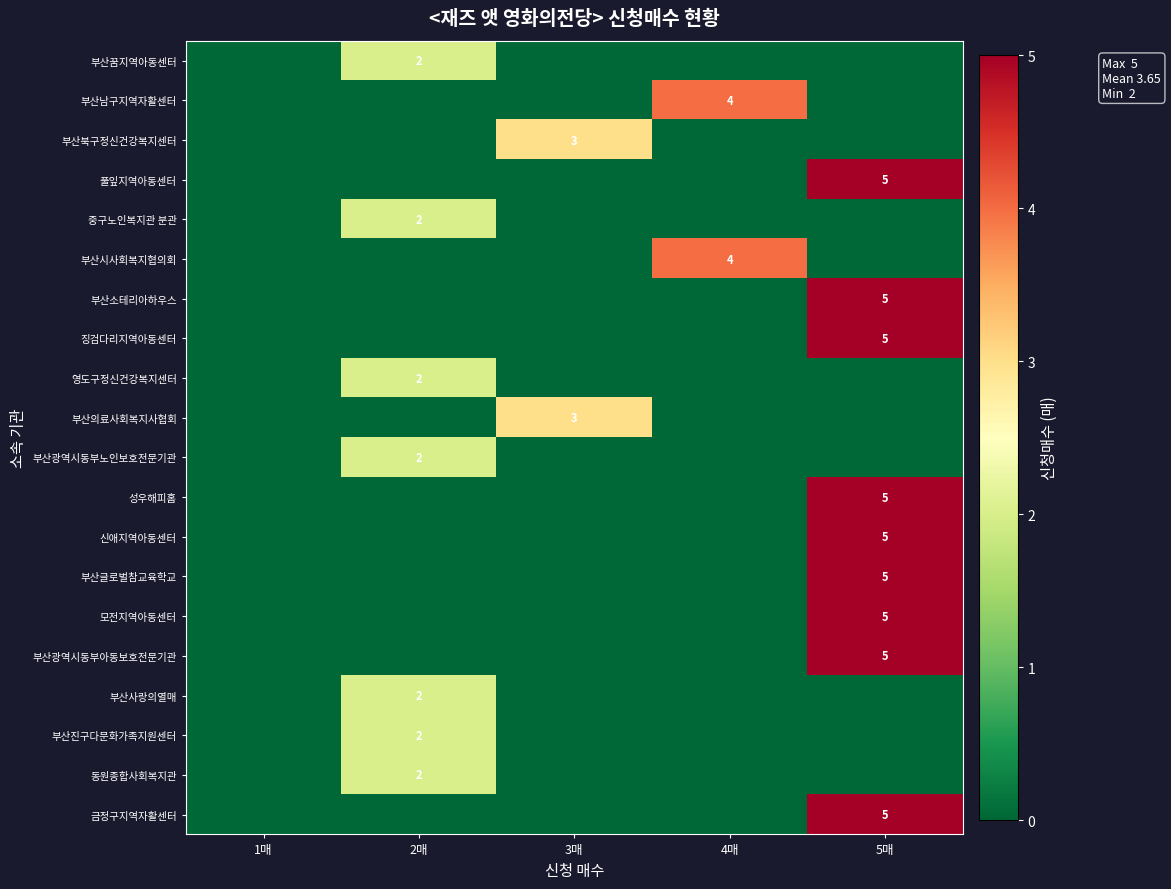

What is the sum of the 금정구지역자활센터 values at 4매 and 5매?

5